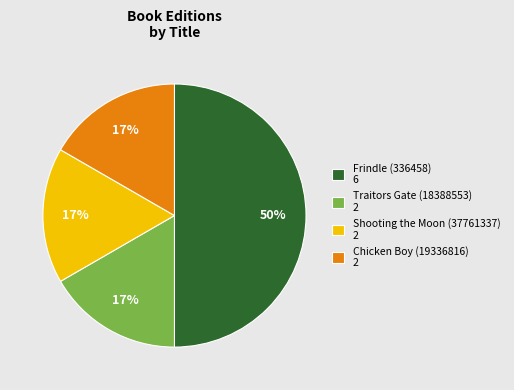

Is Chicken Boy (19336816) the majority of the pie?

No